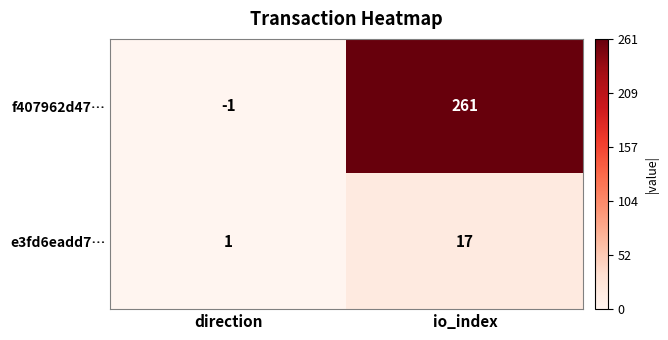

Which series has the largest total across all categories?

f407962d47…